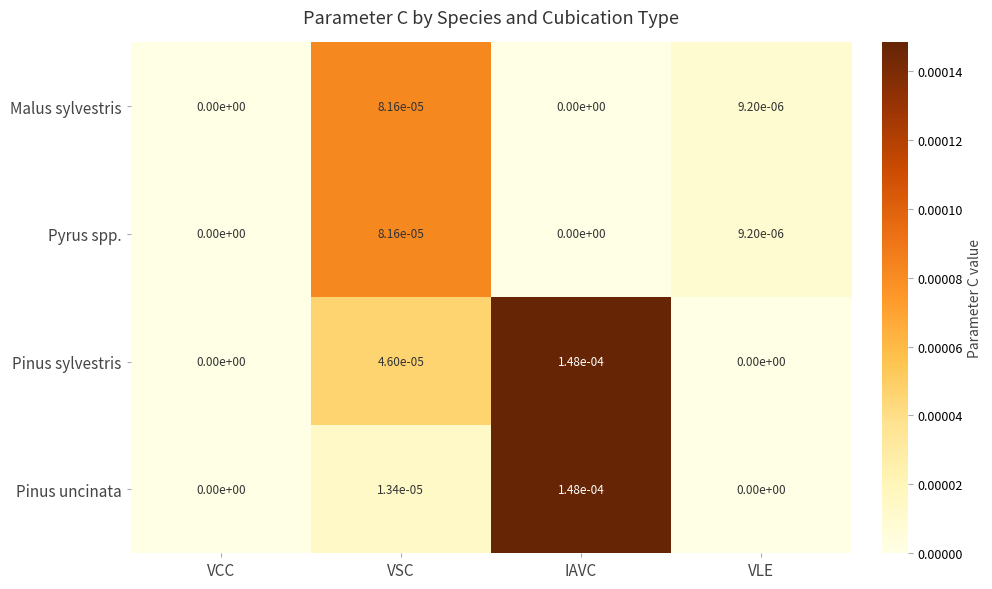

At which category is the sum across all series the highest?

IAVC